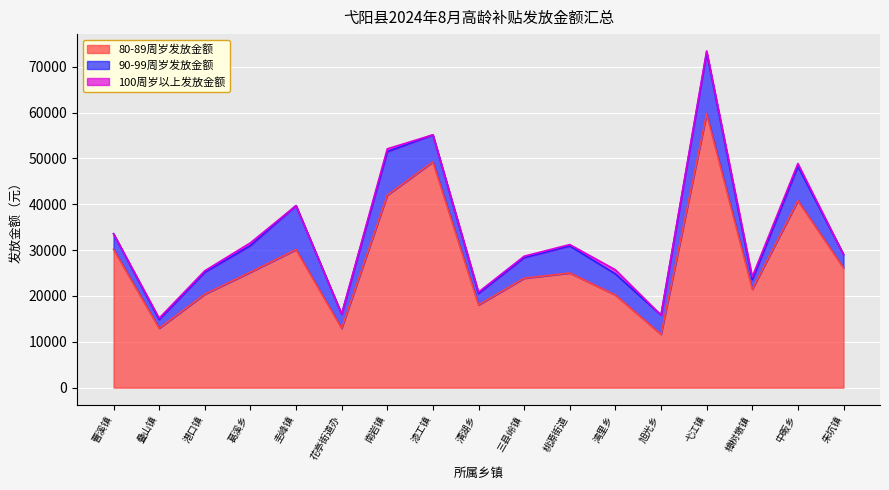

Read the 90-99周岁发放金额 value at 港口镇.

4800